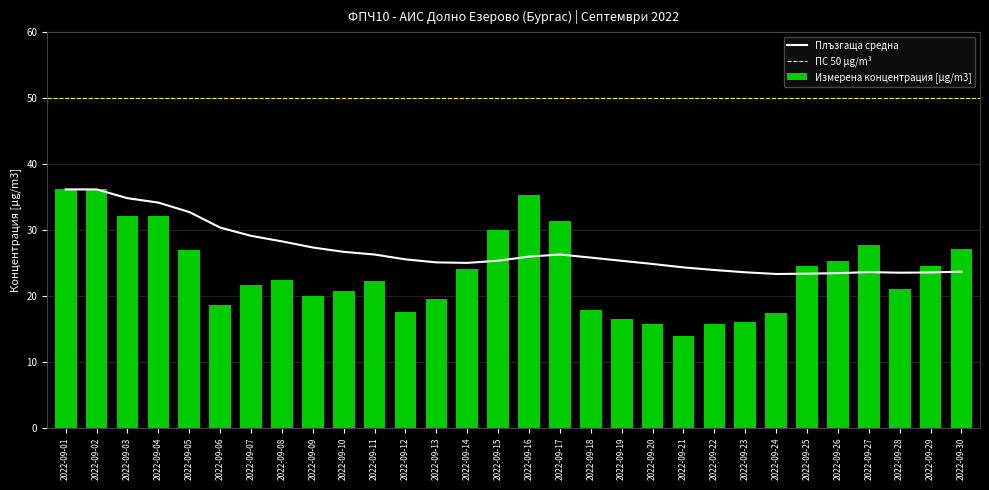

What is the difference between the maximum and minimum values?

22.2